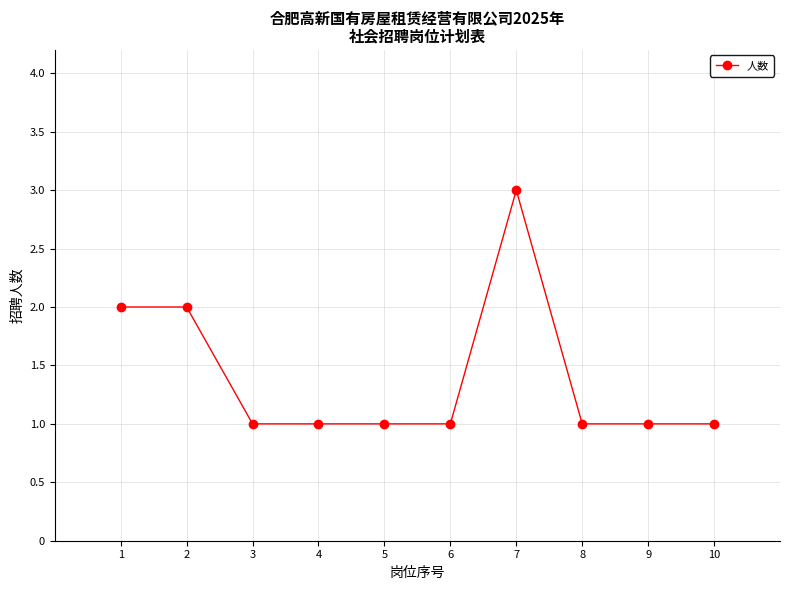

What is the value of the 3rd point from the left?

1